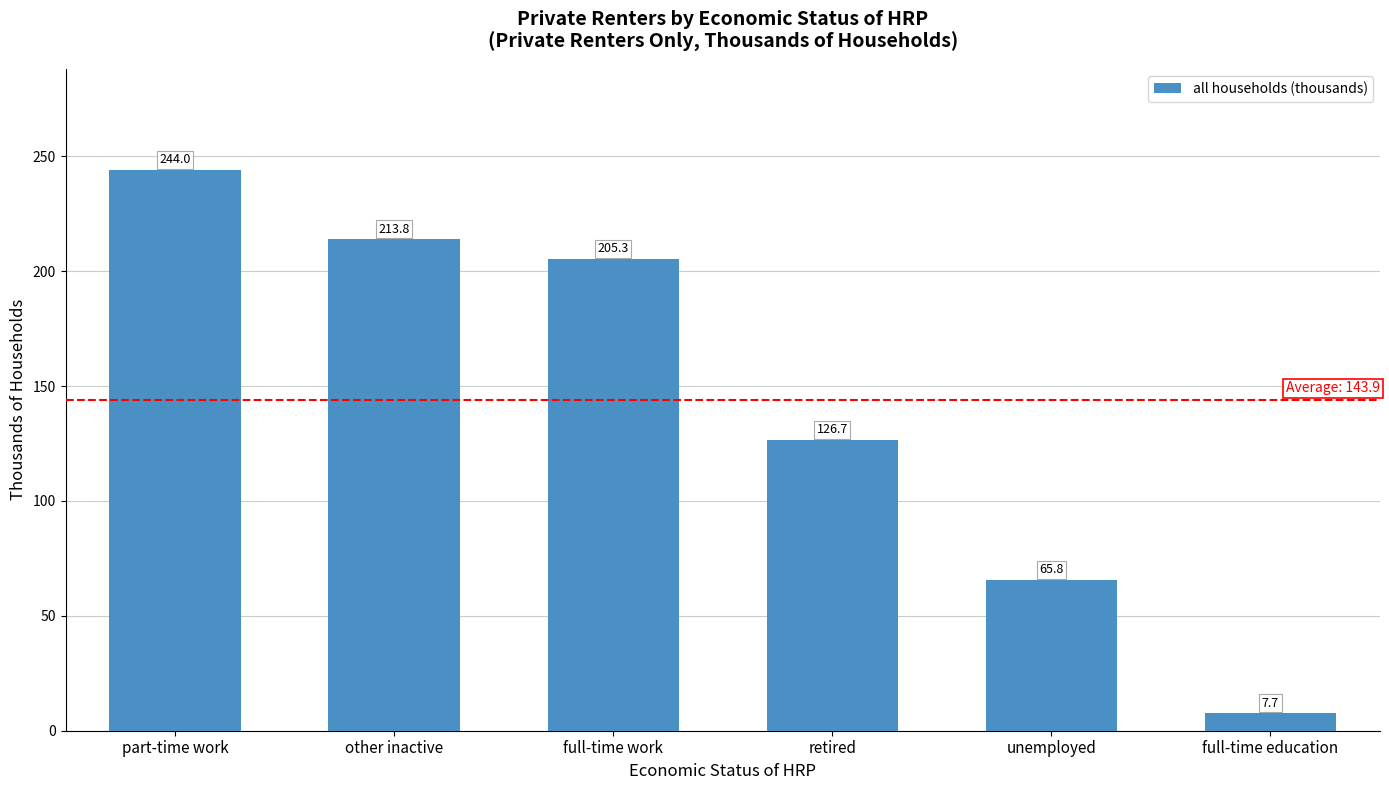

Which has a higher value, full-time education or part-time work?

part-time work